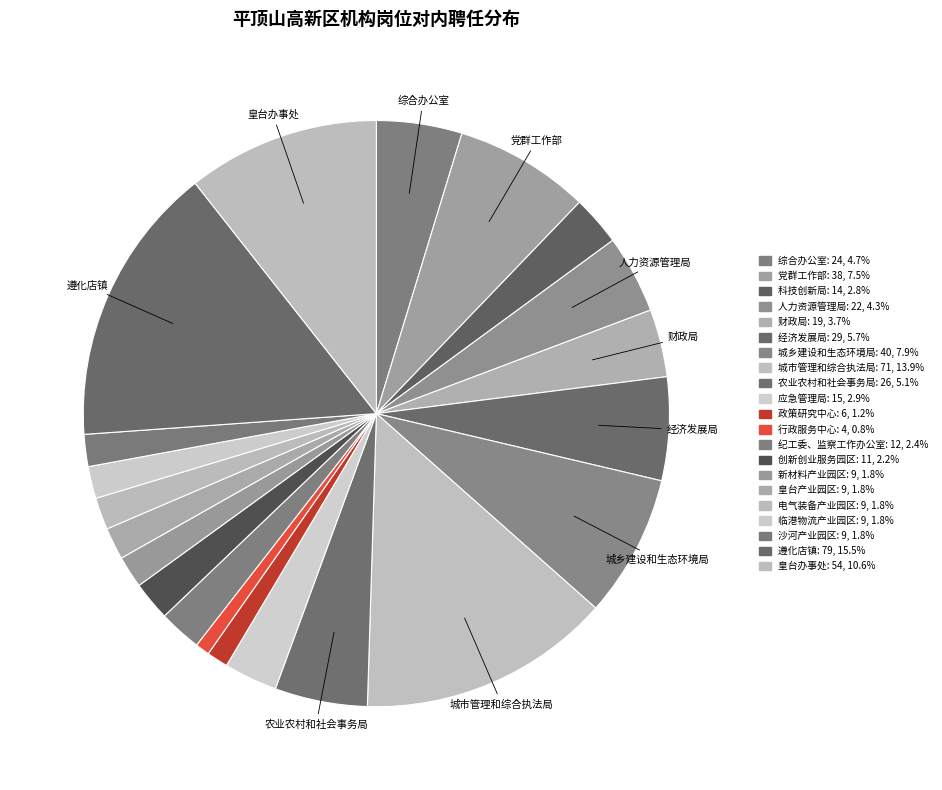

How many slices are in this pie chart?

21